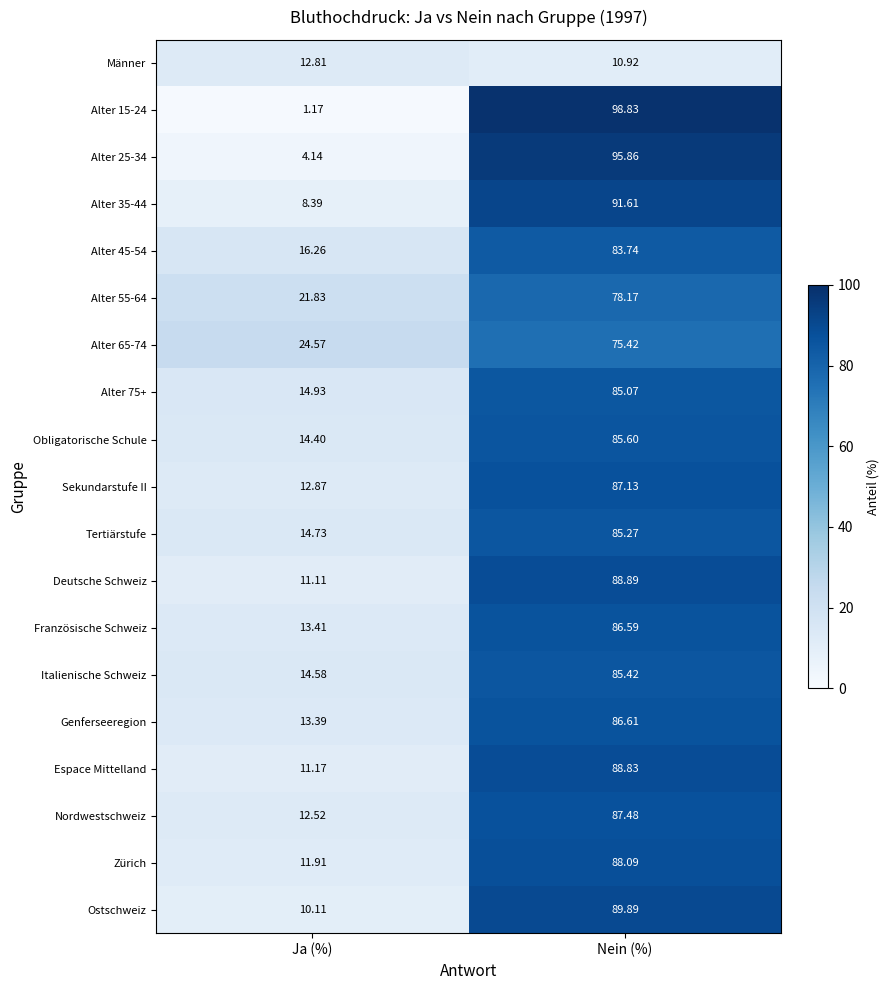

Which category has the highest value across all series?

Nein (%)